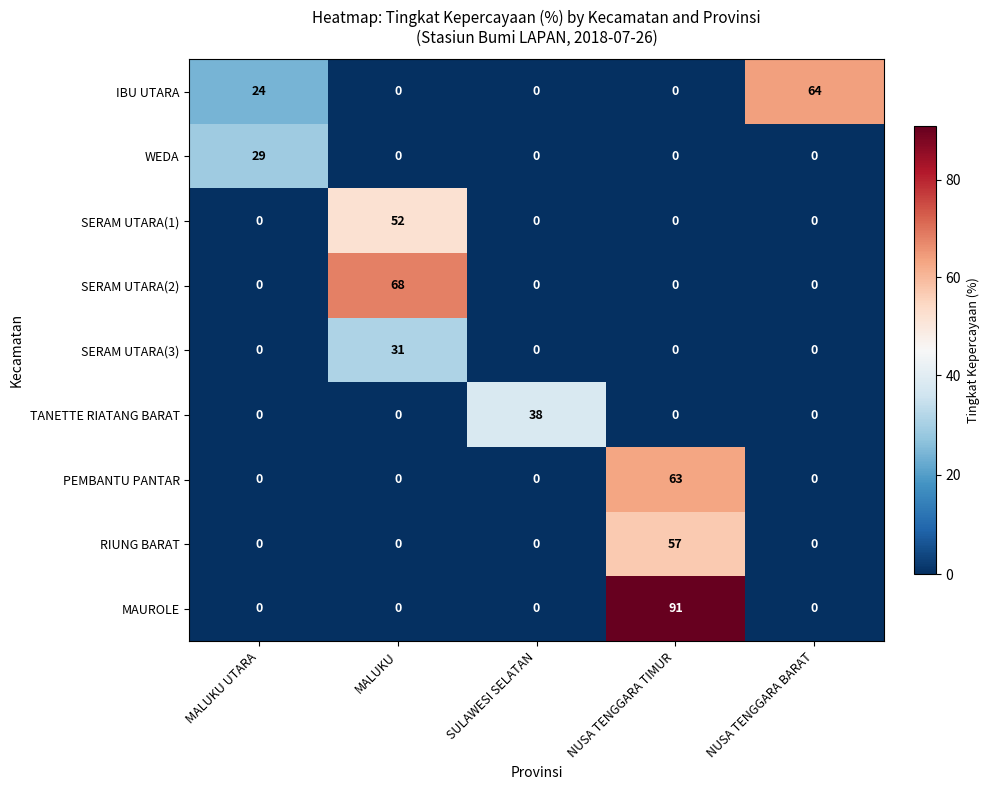

Which series has the largest total across all categories?

MAUROLE